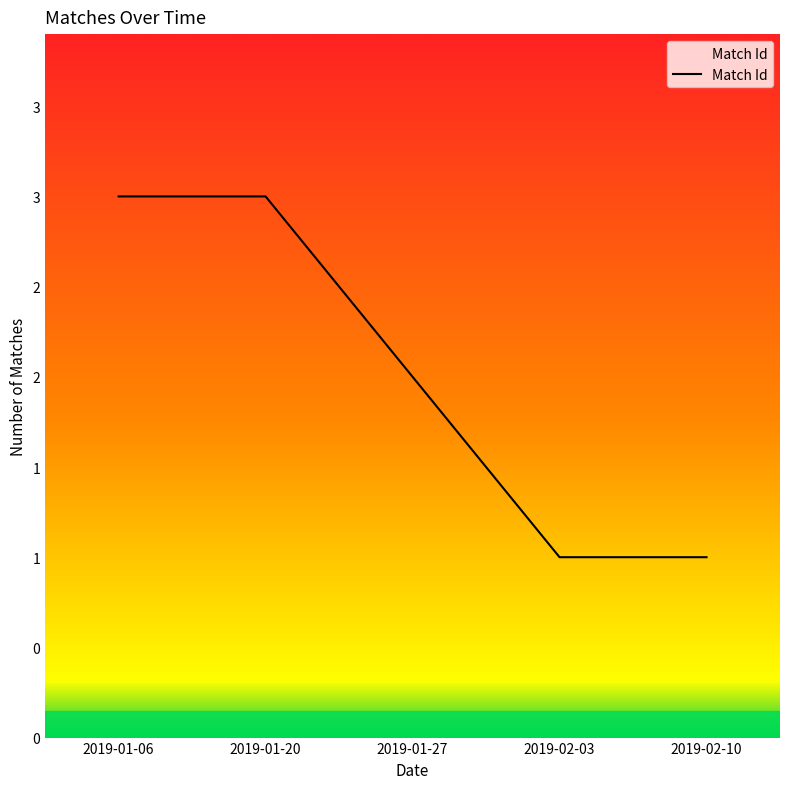

Where does the data first go above 2?

2019-01-06